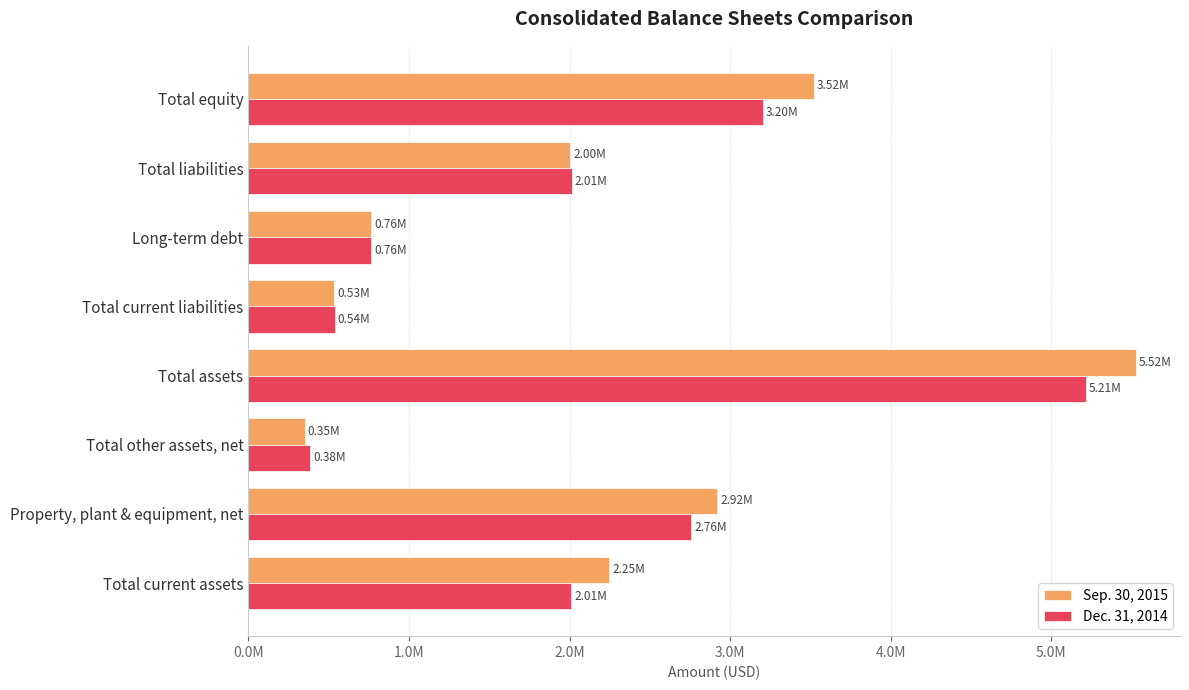

Rank the categories by Sep. 30, 2015 value from lowest to highest.

Total other assets, net, Total current liabilities, Long-term debt, Total liabilities, Total current assets, Property, plant & equipment, net, Total equity, Total assets